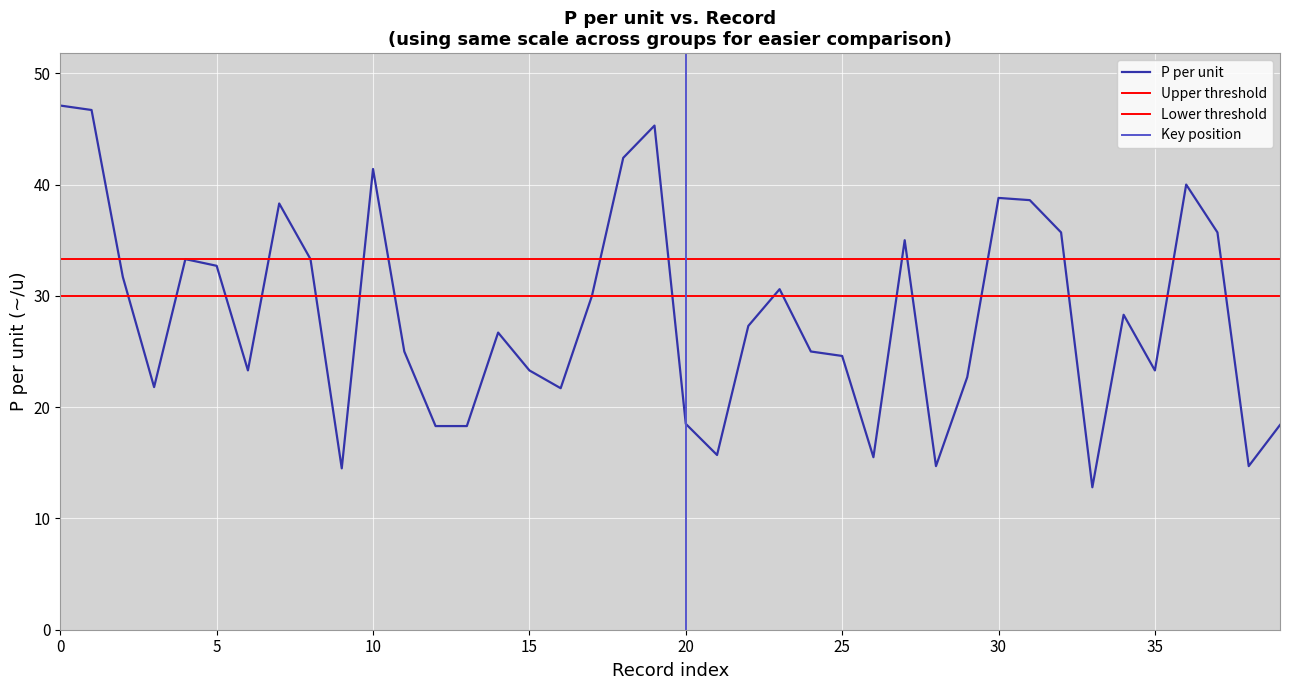

Does the chart display data point markers on the line(s)?

No